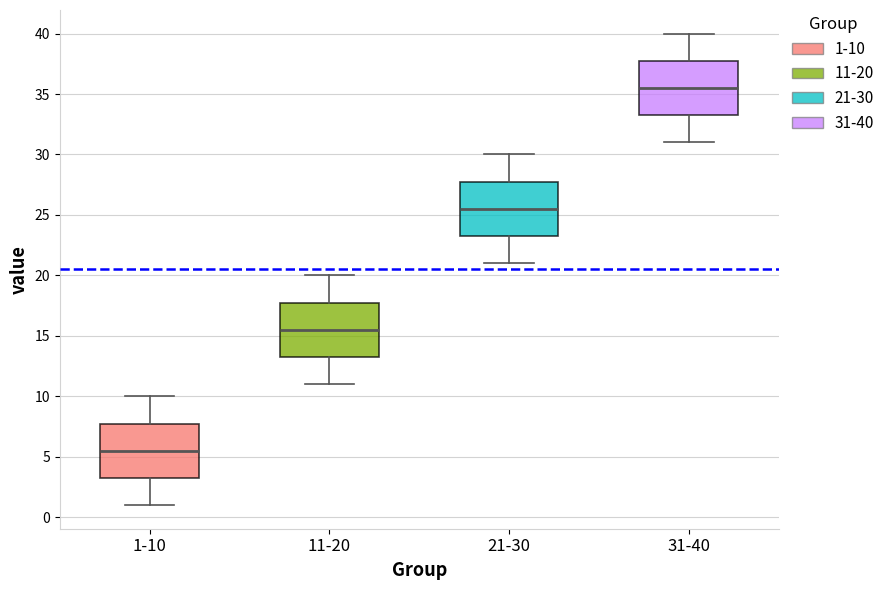

Reading left to right, read every box against the y-axis: the position of its median line, the range the box covers, and the ends of its whiskers. The values are not printed on the chart, so give them approximately, as read against the axis.

1-10: median 5.5, box 3.5 to 8.0, whiskers 1.0 to 10.0
11-20: median 15.5, box 13.5 to 18.0, whiskers 11.0 to 20.0
21-30: median 25.5, box 23.5 to 28.0, whiskers 21.0 to 30.0
31-40: median 35.5, box 33.5 to 38.0, whiskers 31.0 to 40.0